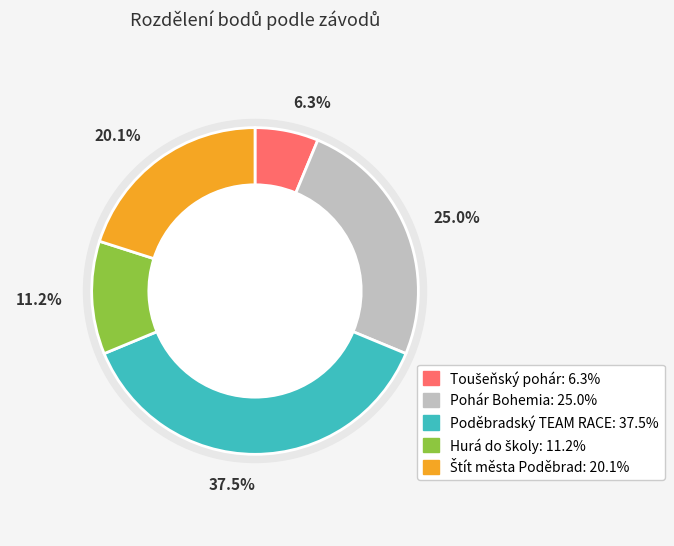

Is it true that 151215 is 20% of the pie?

True